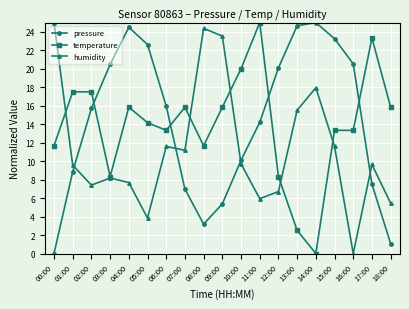

What is the difference between the second highest and minimum values in the pressure series?

24.7